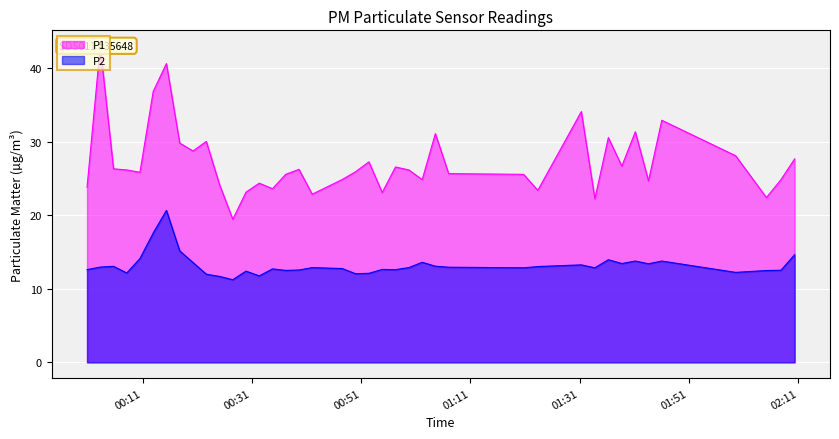

Rank the series by their average value, from lowest to highest.

P2, P1